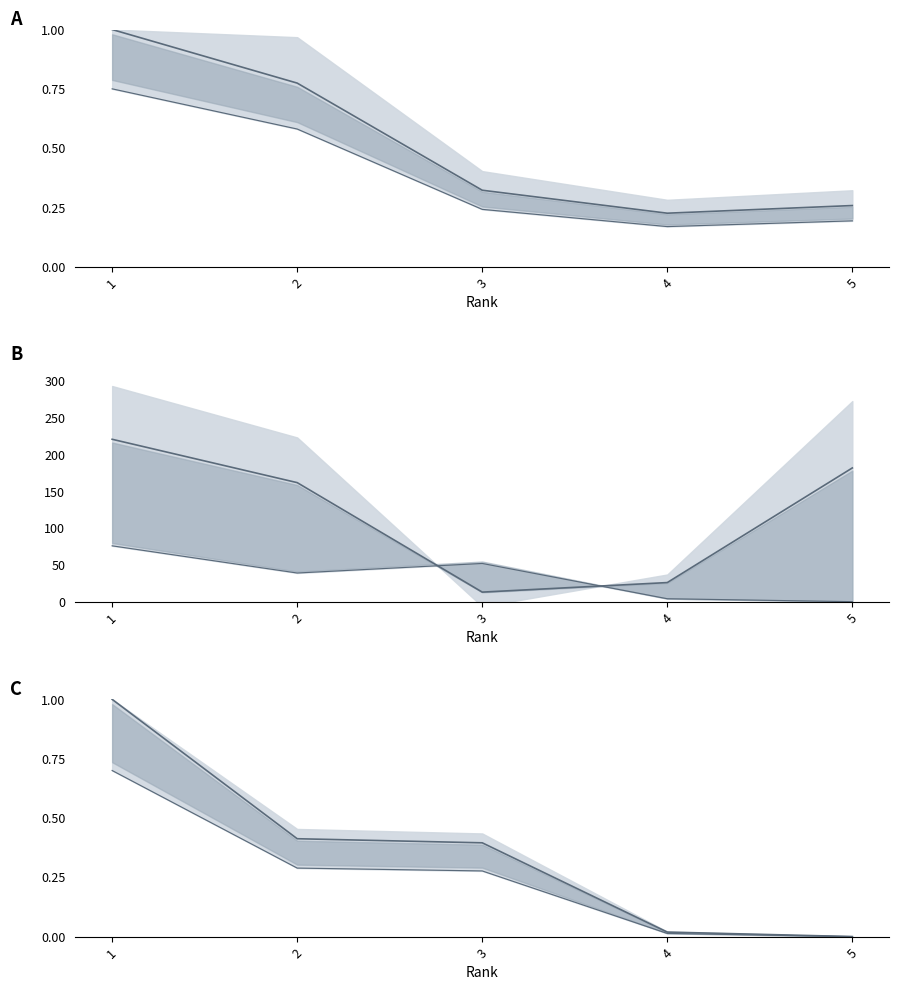

How many data points does each series have?

5